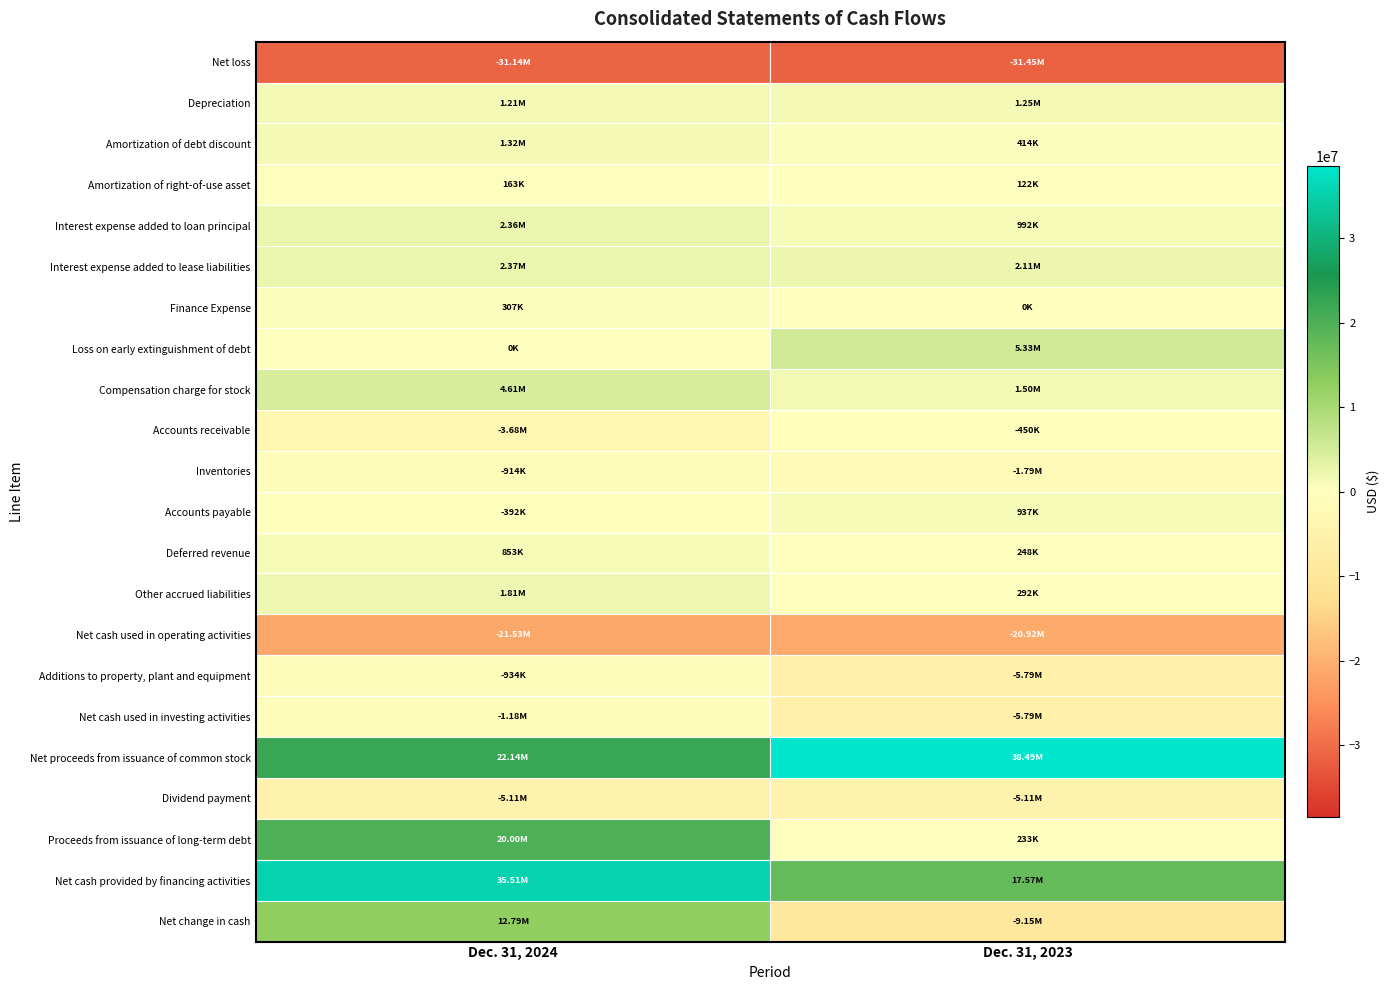

How many series are shown in this chart?

22